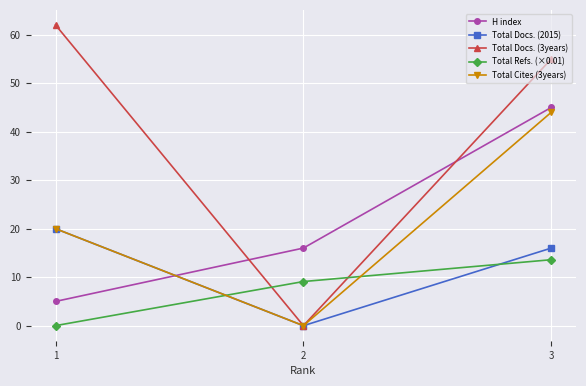

The Total Docs. (3years) series shows 62.0 at 1. True or false?

True